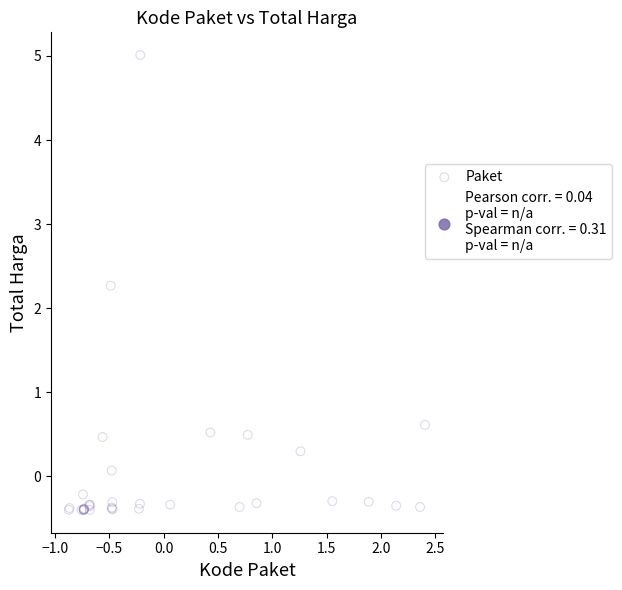

What Y value in the scatter plot is closest to 2?

2.3